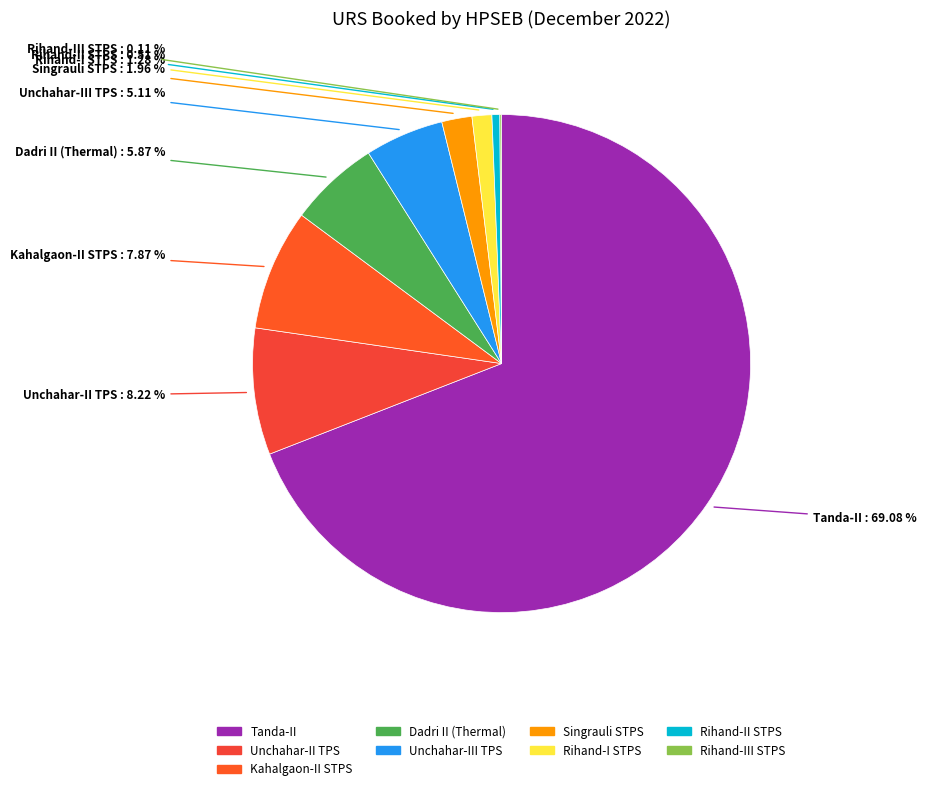

What percentage is the Unchahar-II TPS slice, to the nearest percent?

8%